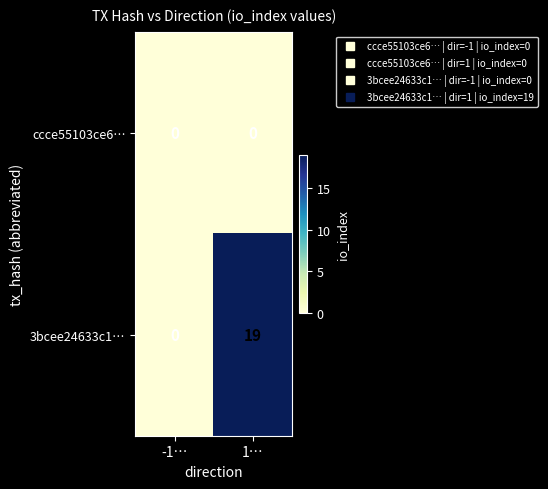

What is the maximum value for 3bcee24633c1…?

19